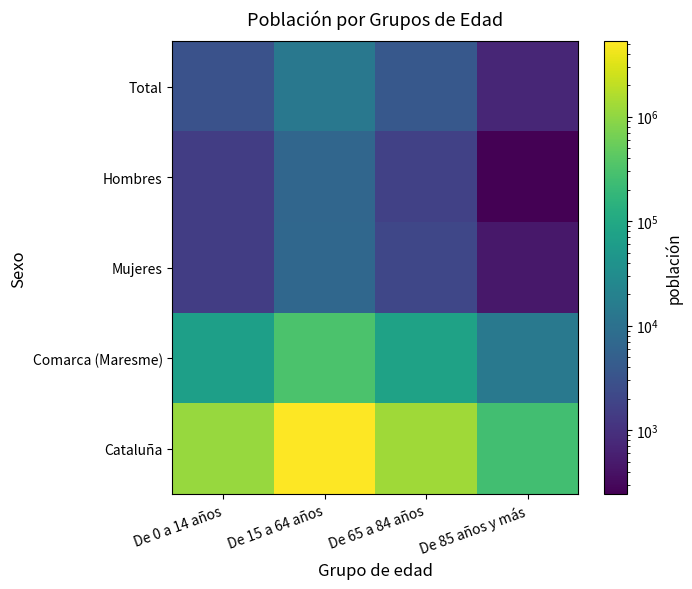

Reading left to right, what are all the values shown in this chart?

Total: De 0 a 14 años=3036	De 15 a 64 años=13520	De 65 a 84 años=3772	De 85 años y más=711
Hombres: De 0 a 14 años=1514	De 15 a 64 años=6630	De 65 a 84 años=1685	De 85 años y más=245
Mujeres: De 0 a 14 años=1522	De 15 a 64 años=6890	De 65 a 84 años=2087	De 85 años y más=466
Comarca (Maresme): De 0 a 14 años=67546	De 15 a 64 años=308206	De 65 a 84 años=77612	De 85 años y más=14034
Cataluña: De 0 a 14 años=1116910	De 15 a 64 años=5255889	De 65 a 84 años=1272703	De 85 años y más=256461